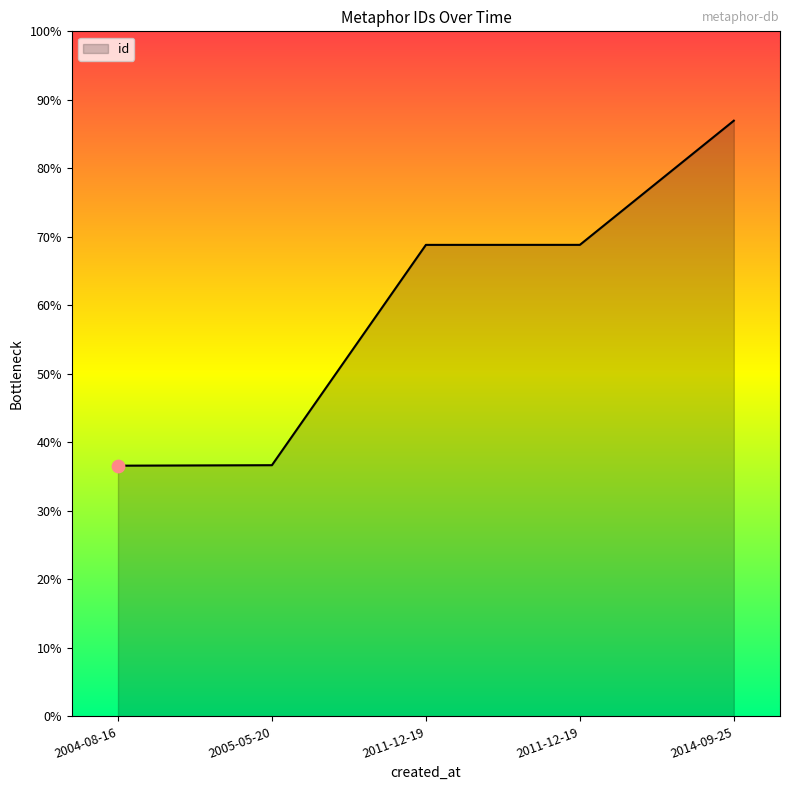

Approximately how many times larger is the value at 2014-09-25 compared to 2005-05-20?

2.4